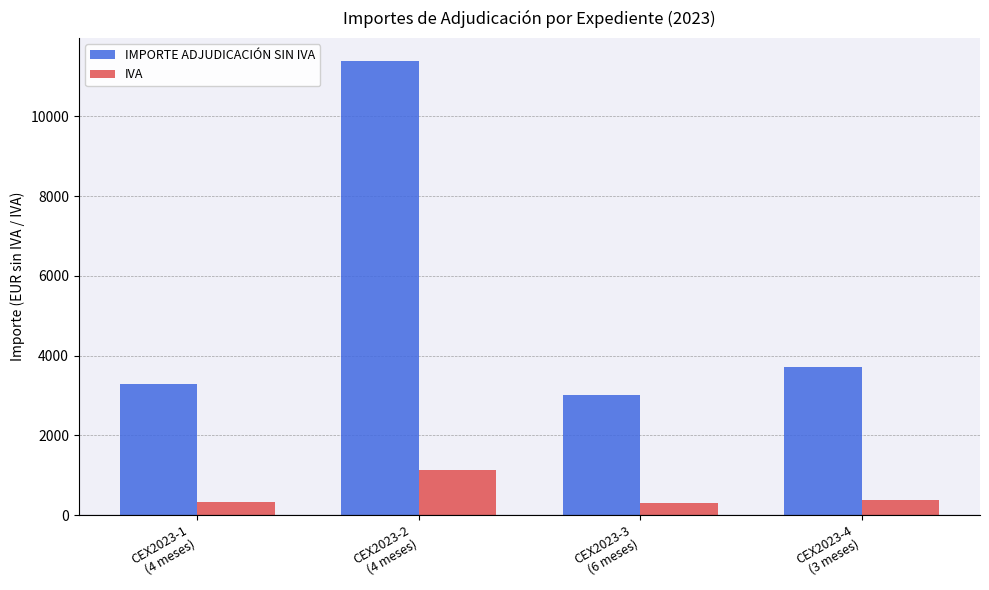

List the series in order of their overall mean, lowest first.

IVA, IMPORTE ADJUDICACIÓN SIN IVA